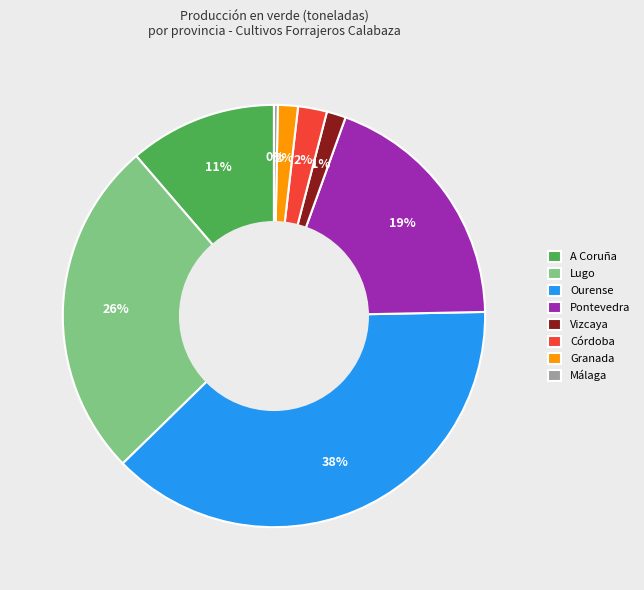

The Ourense slice represents 25% of the pie. True or false?

False